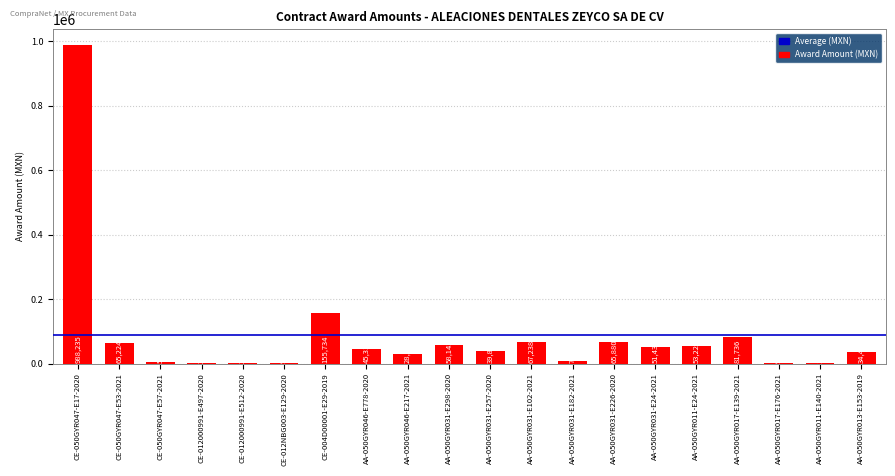

Where is the data nearest to the value 494234?

CE-004D00001-E29-2019